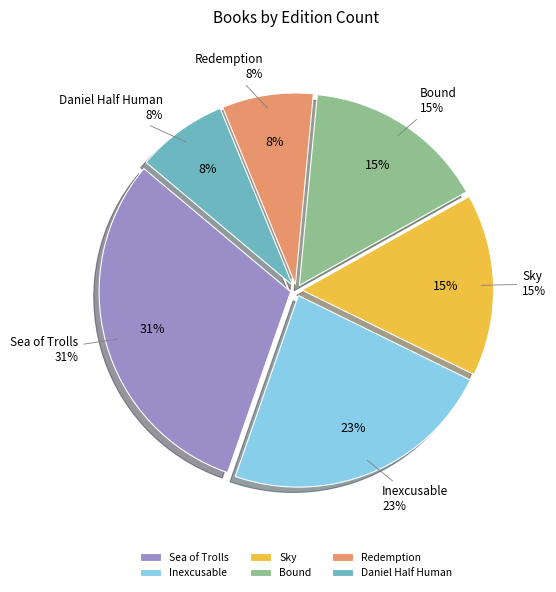

How many slices are in this pie chart?

6